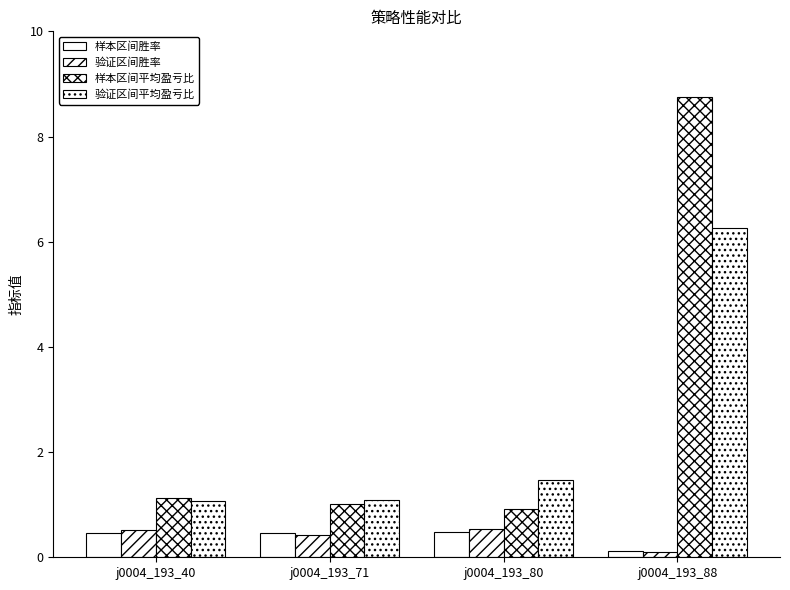

True or false: 验证区间平均盈亏比 has a value of 1.1 at j0004_193_40.

True